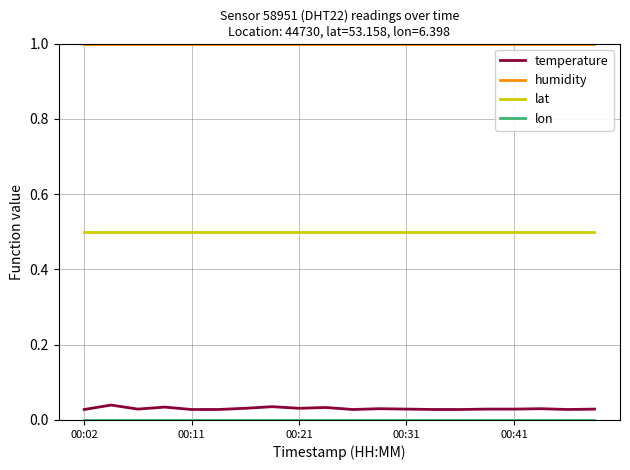

Which series has the largest total across all categories?

humidity